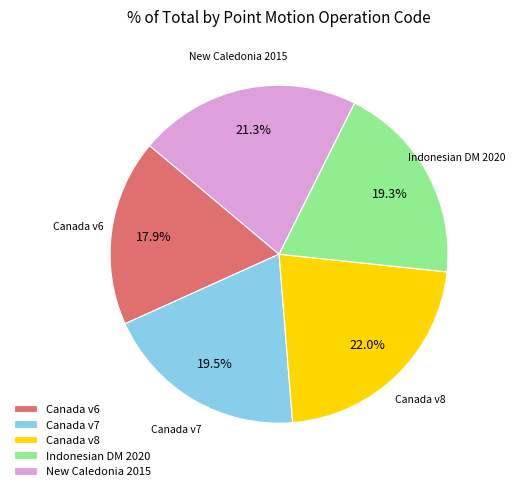

What is the largest slice in the pie chart?

Canada v8